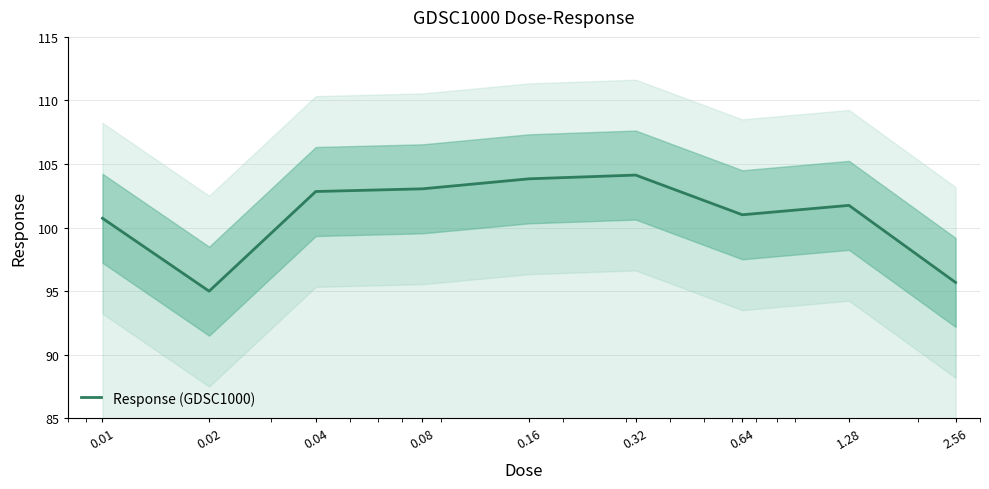

What is the smallest value displayed?

95.0